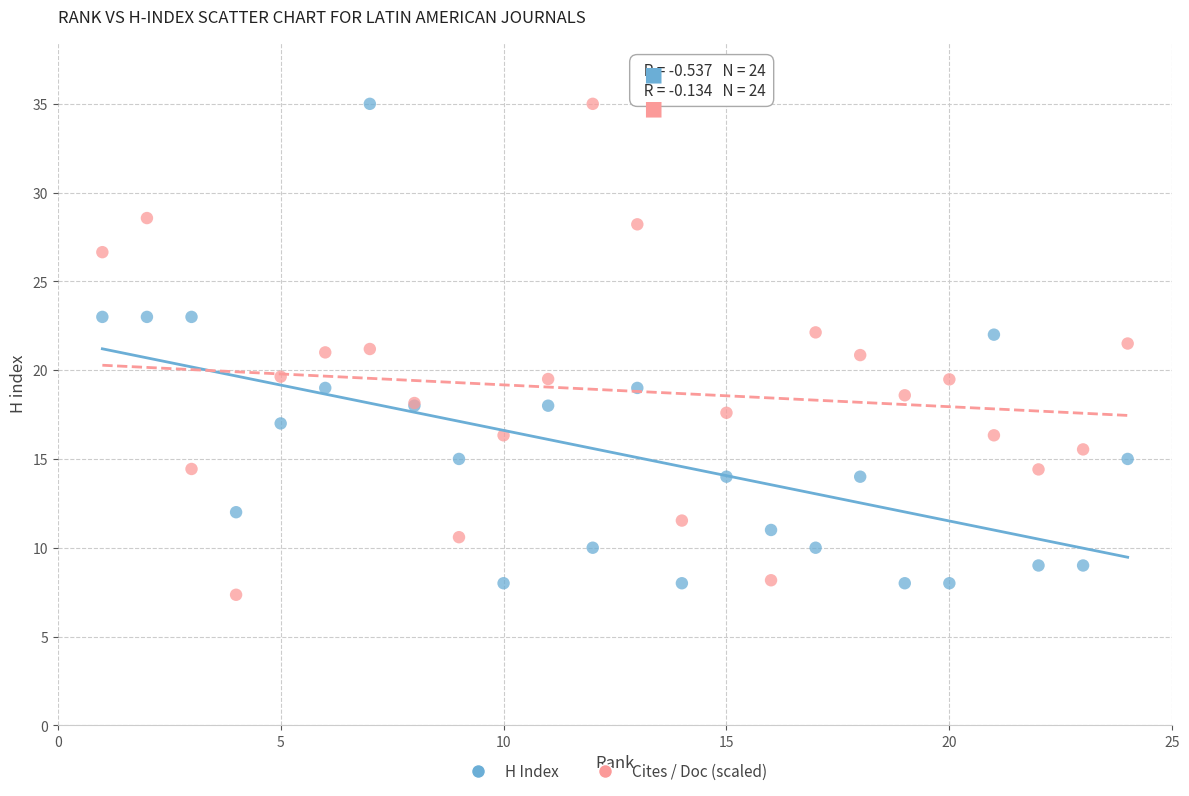

What are all the series names shown in the legend?

H Index, Cites / Doc (scaled)